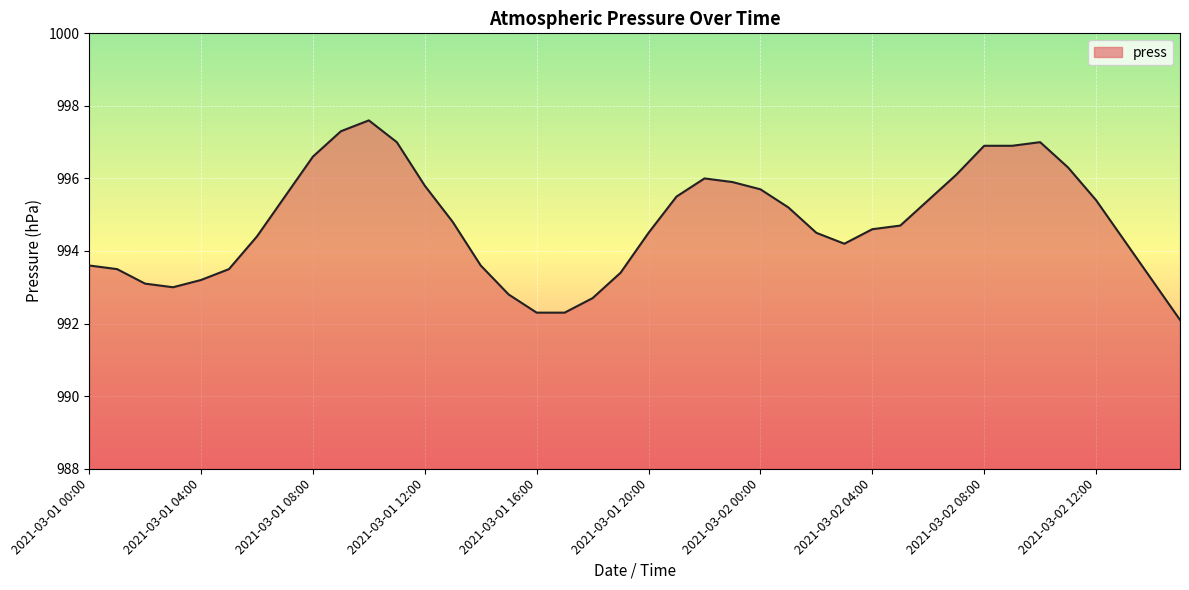

Count the number of categories in the chart.

40